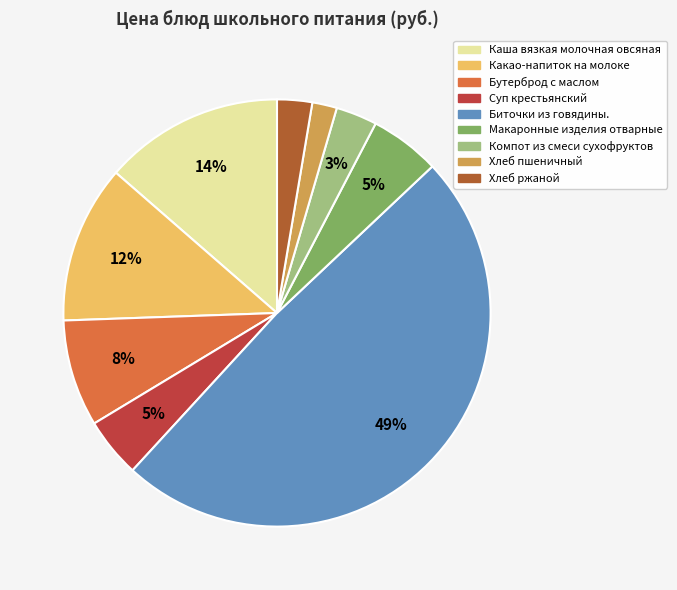

To the nearest percent, what portion does Компот из смеси сухофруктов represent?

3%